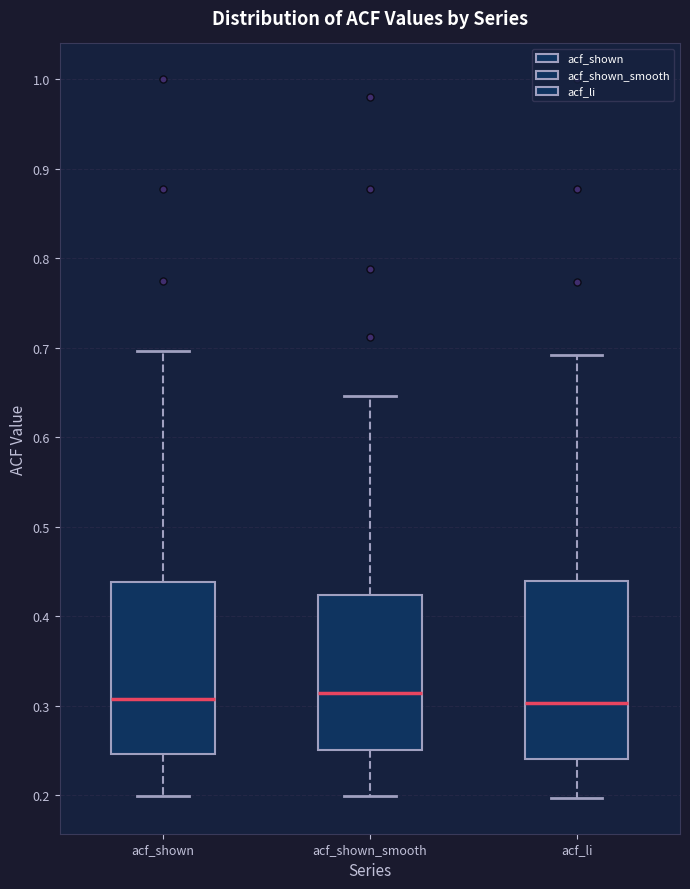

Where is the lower edge of the box for acf_shown on the y-axis? The values are not printed on the chart, so give them approximately, as read against the axis.

0.25